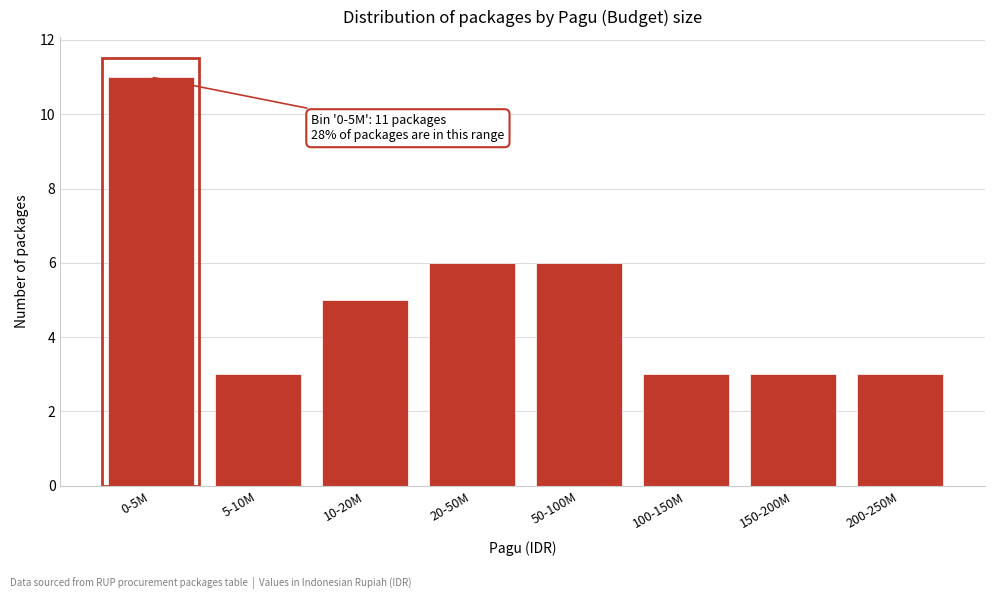

Reading right to left, list all the values displayed in this chart.

200-250M=3	150-200M=3	100-150M=3	50-100M=6	20-50M=6	10-20M=5	5-10M=3	0-5M=11